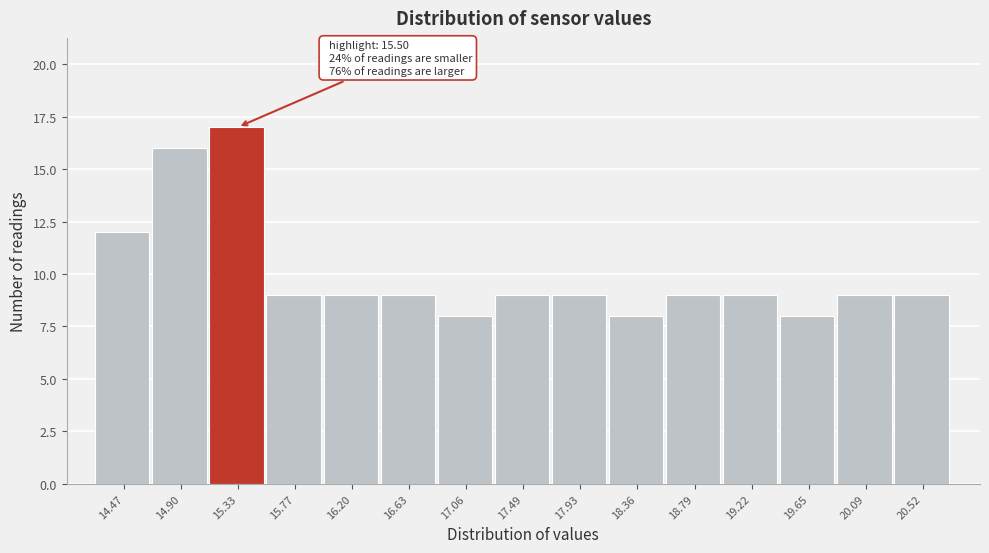

Reading left to right, list all the values displayed in this chart.

14.47=12	14.90=16	15.33=17	15.77=9	16.20=9	16.63=9	17.06=8	17.49=9	17.93=9	18.36=8	18.79=9	19.22=9	19.65=8	20.09=9	20.52=9